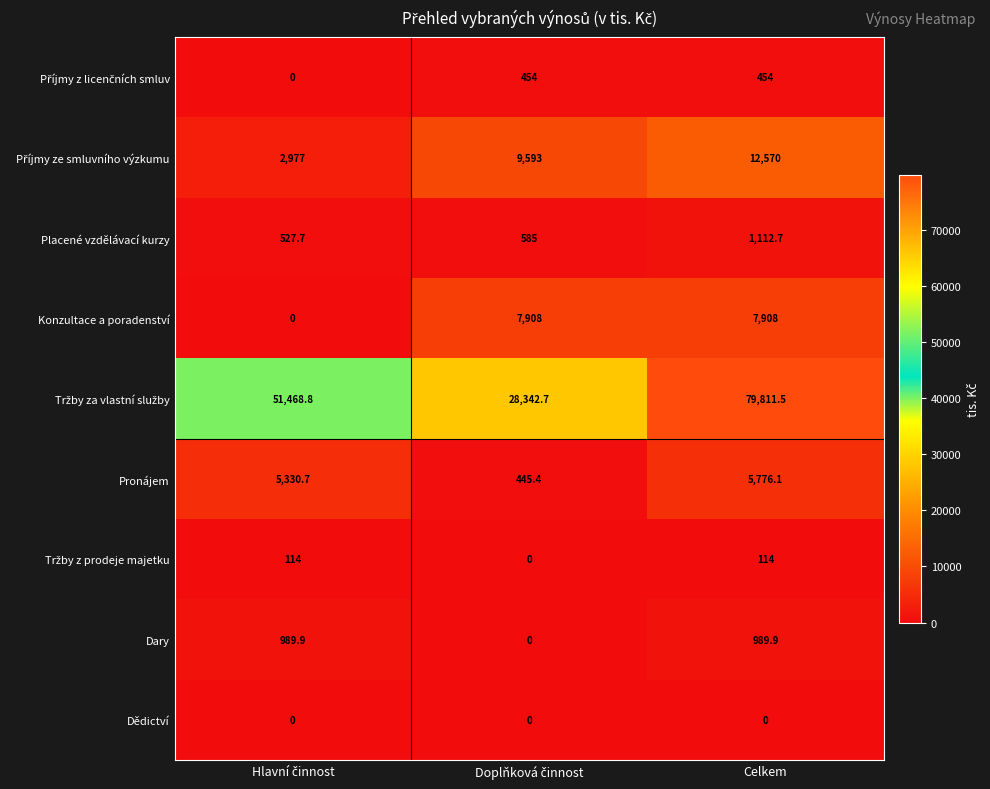

At which category does the chart reach its peak across all series?

Celkem